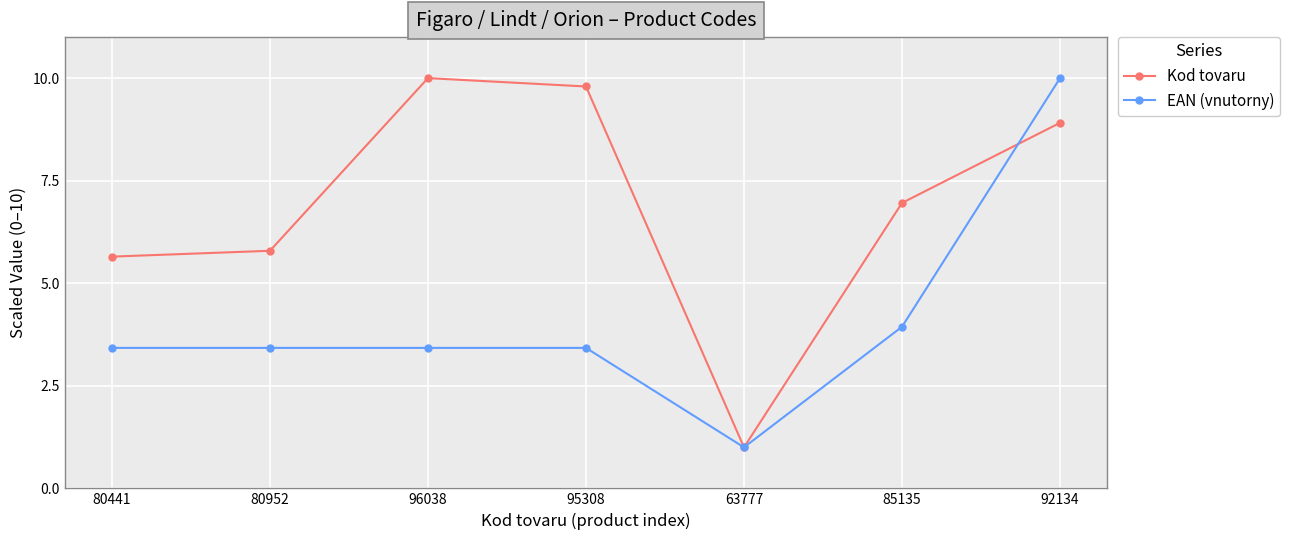

What is the maximum value for Kod tovaru?

10.0